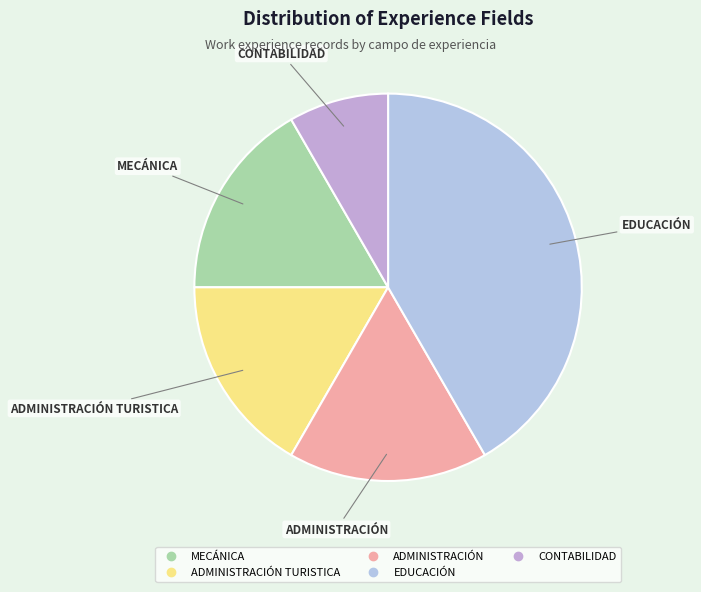

Which category has the smallest portion of the pie?

CONTABILIDAD